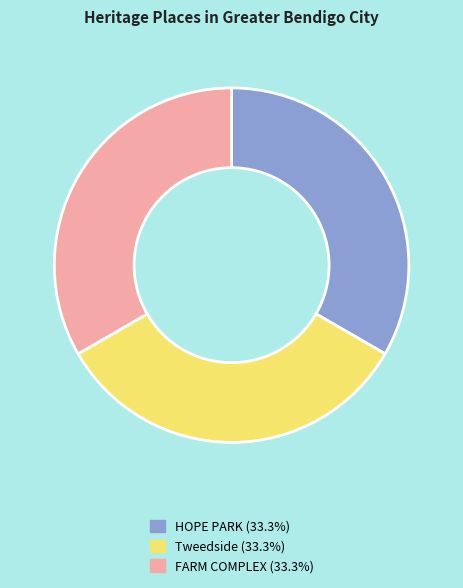

Is there a majority slice in this chart?

No